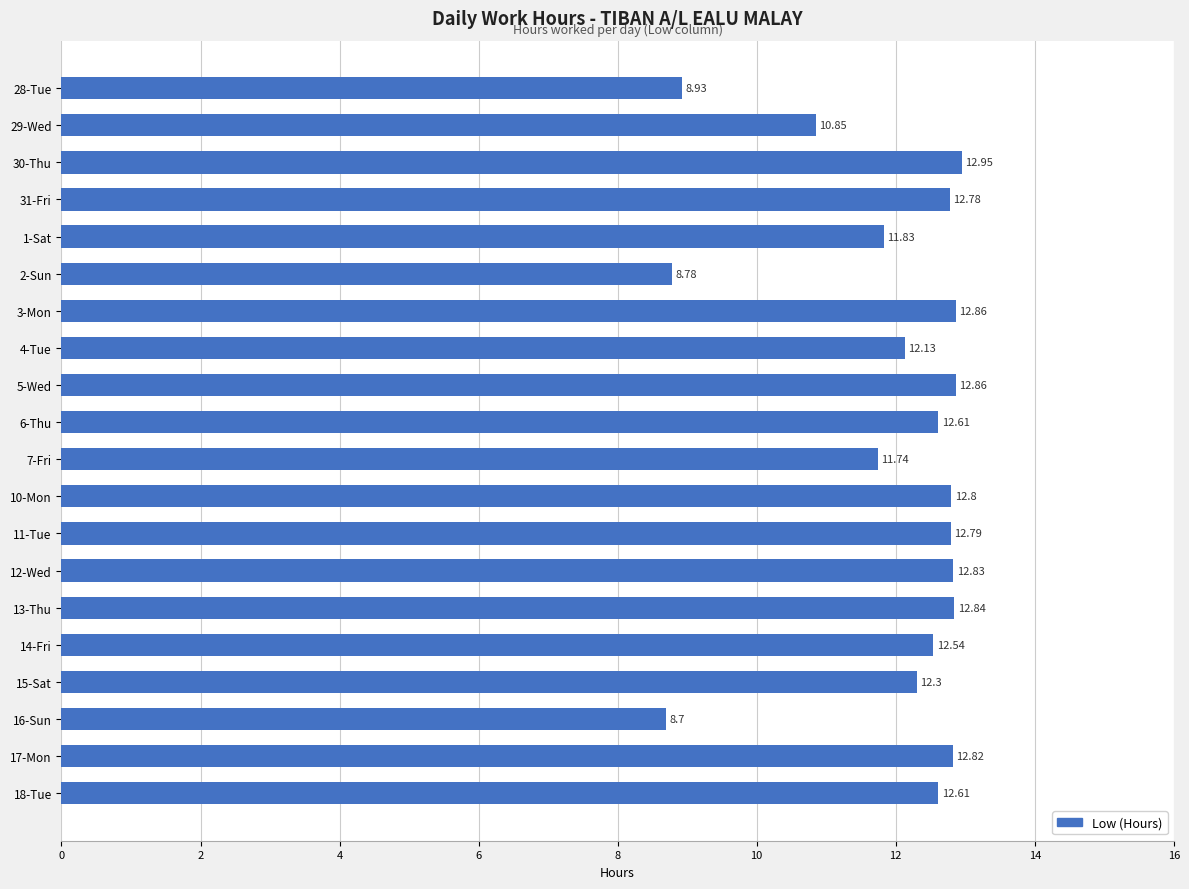

What is the ratio of the value at 12-Wed to the value at 13-Thu?

1.0